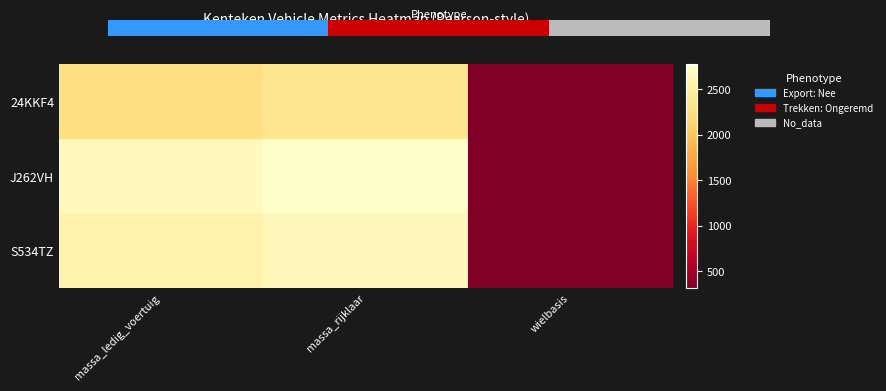

Reading left to right, transcribe all the data shown in this chart.

24KKF4: massa_ledig_voertuig=2246	massa_rijklaar=2346	wielbasis=318
J262VH: massa_ledig_voertuig=2670	massa_rijklaar=2770	wielbasis=329
S534TZ: massa_ledig_voertuig=2543	massa_rijklaar=2643	wielbasis=329